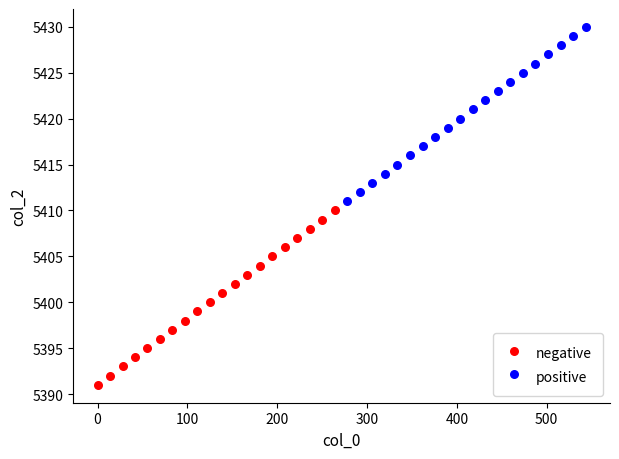

Which series contains the lowest Y value?

negative